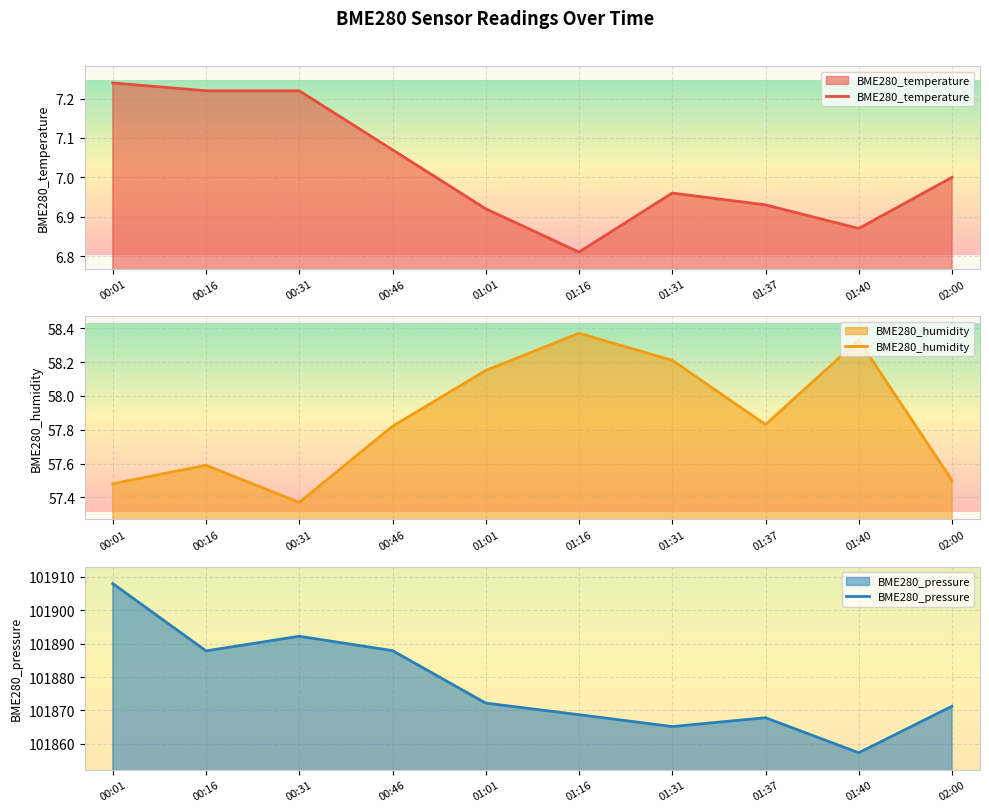

Which series has the largest total across all categories?

BME280_pressure